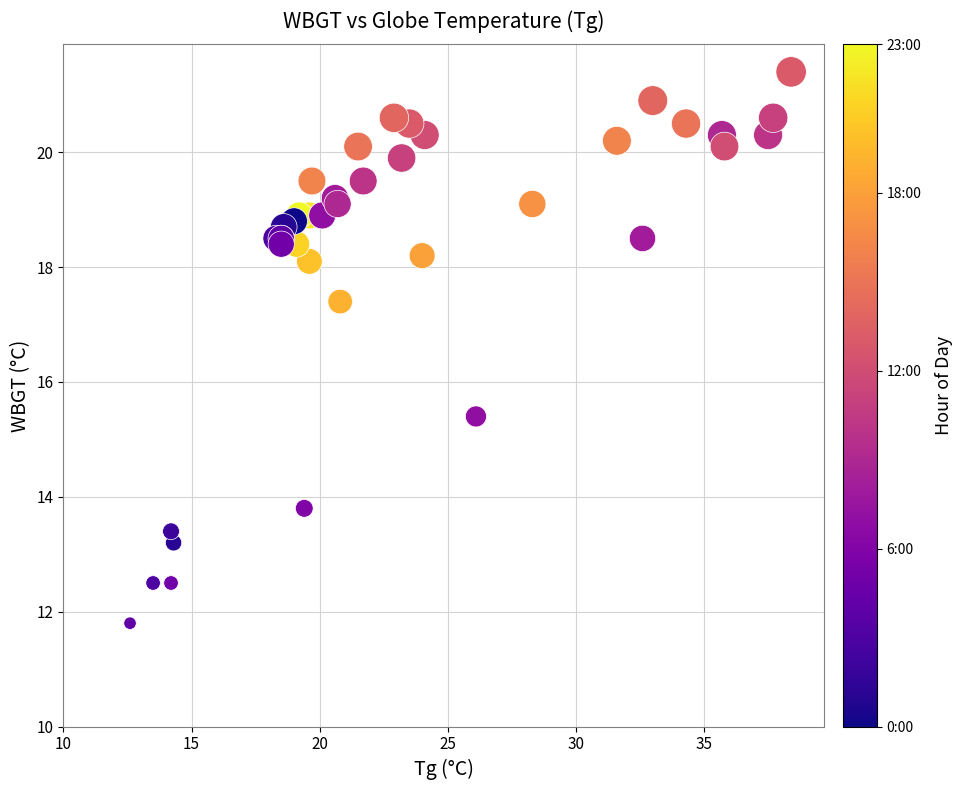

What Y value in the scatter plot is closest to 16?

15.4